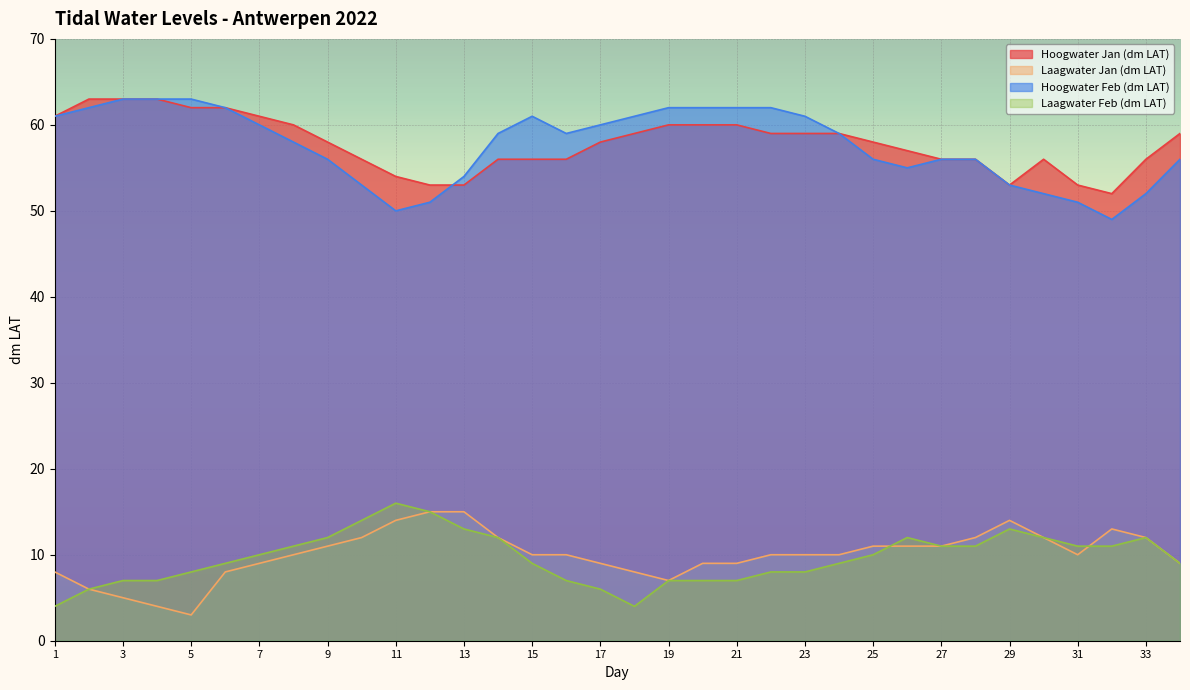

The Hoogwater Feb (dm LAT) series shows 26 at 33. True or false?

False